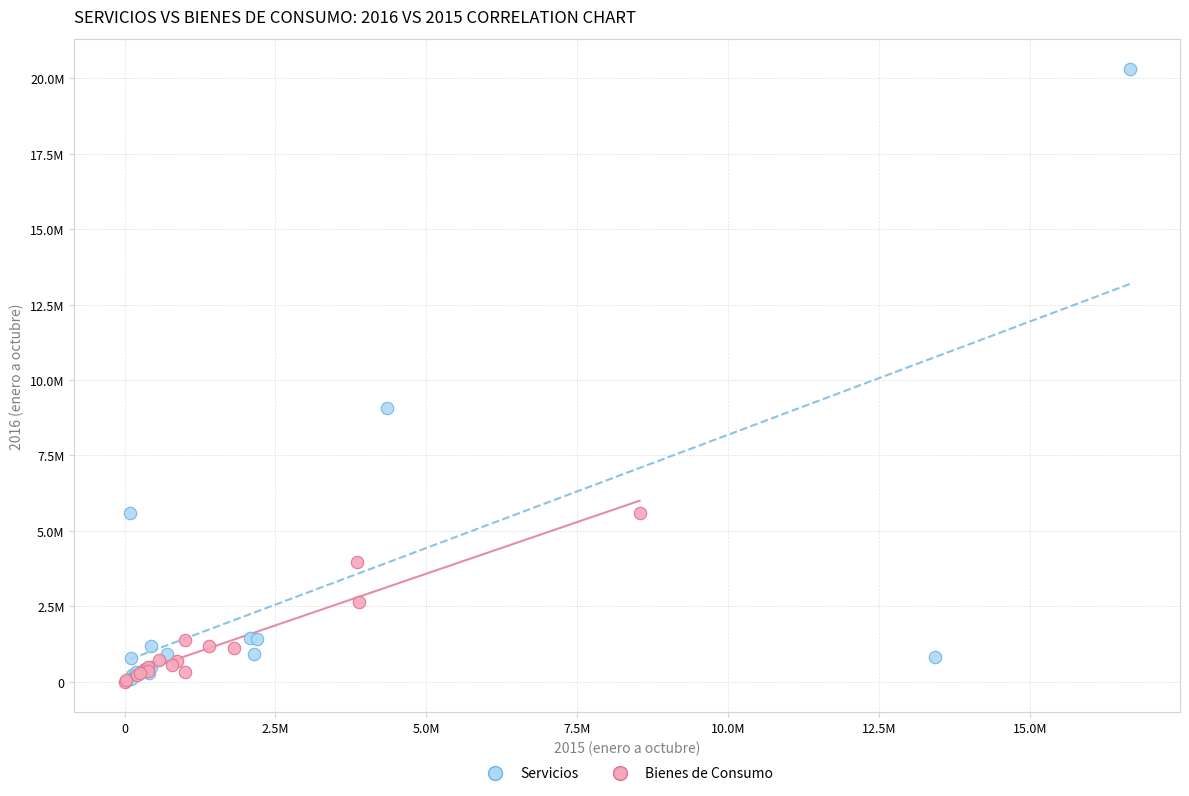

Which series has the largest Y range (max minus min)?

Servicios